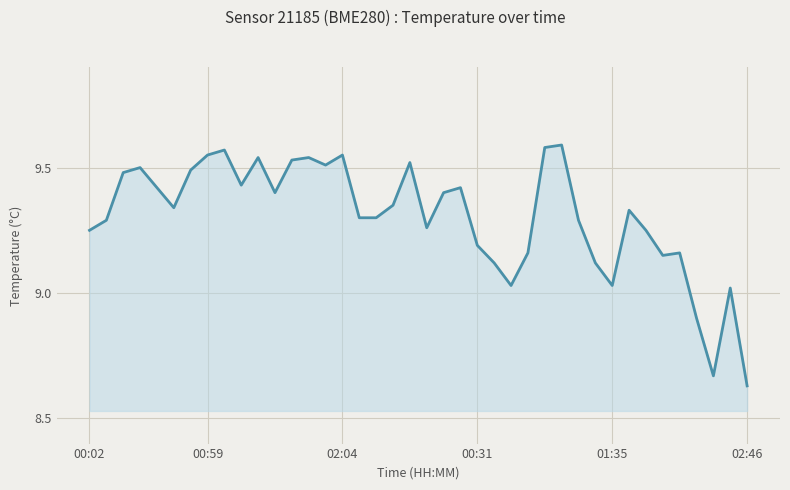

Which label corresponds to the smallest value in the chart?

02:46